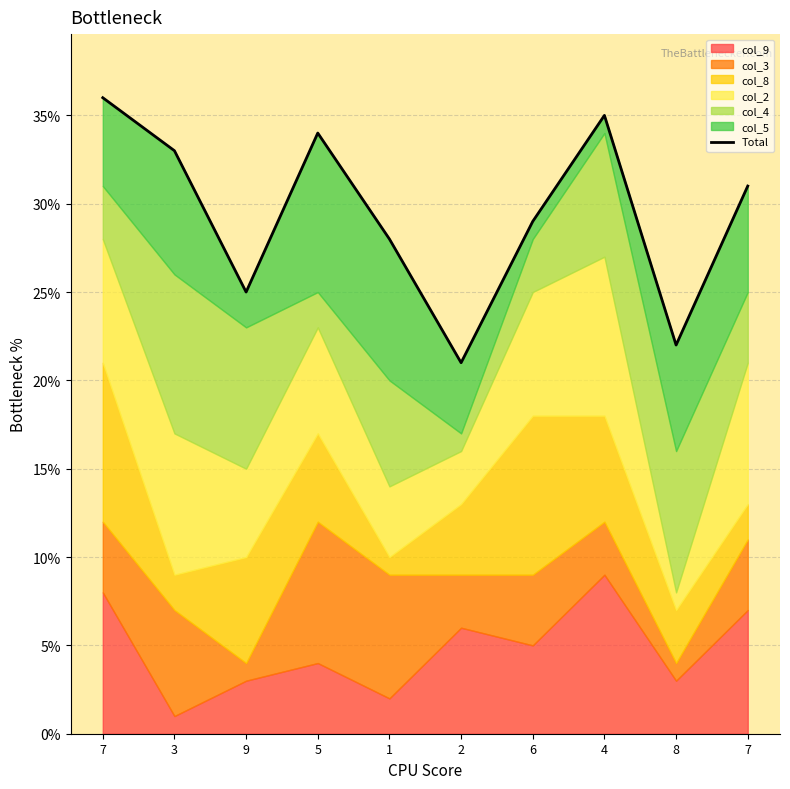

Is it true that the value at 3 is 33?

True